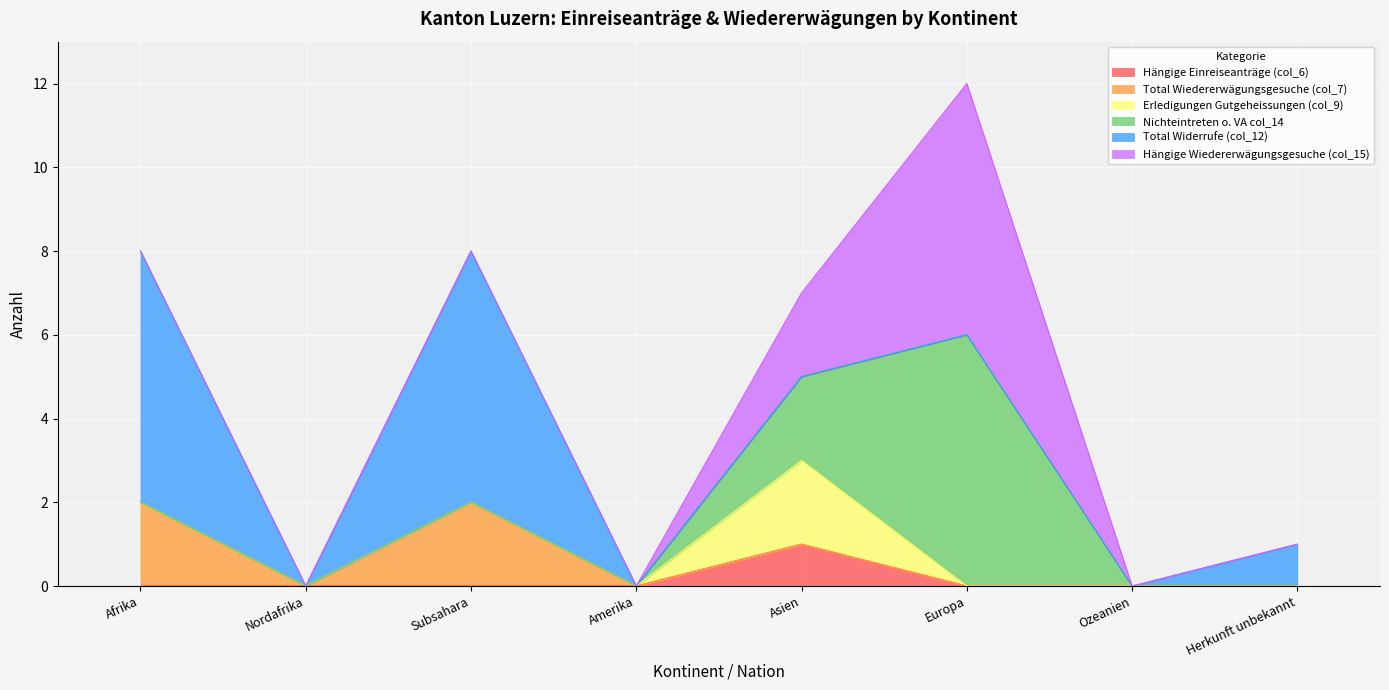

True or false: Erledigungen Gutgeheissungen (col_9) and Nichteintreten o. VA col_14 cross at least once.

False